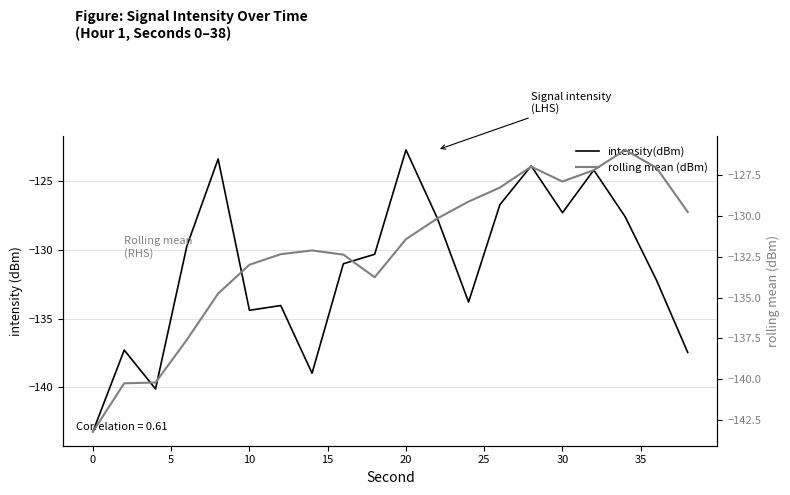

What are all the series names shown in the legend?

intensity(dBm), rolling mean (dBm)